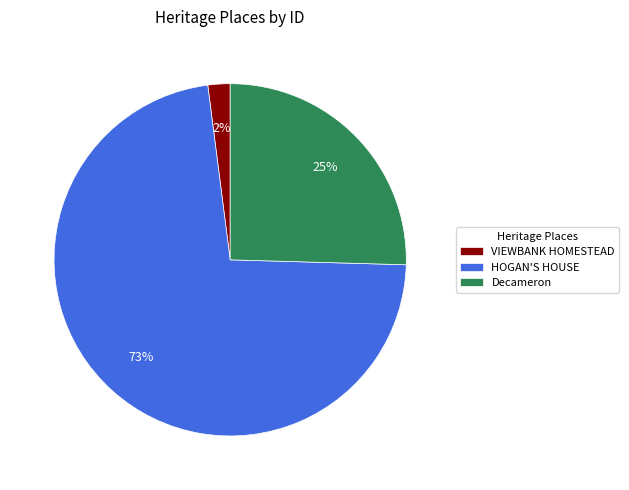

True or false: Decameron accounts for 39% of the total.

False